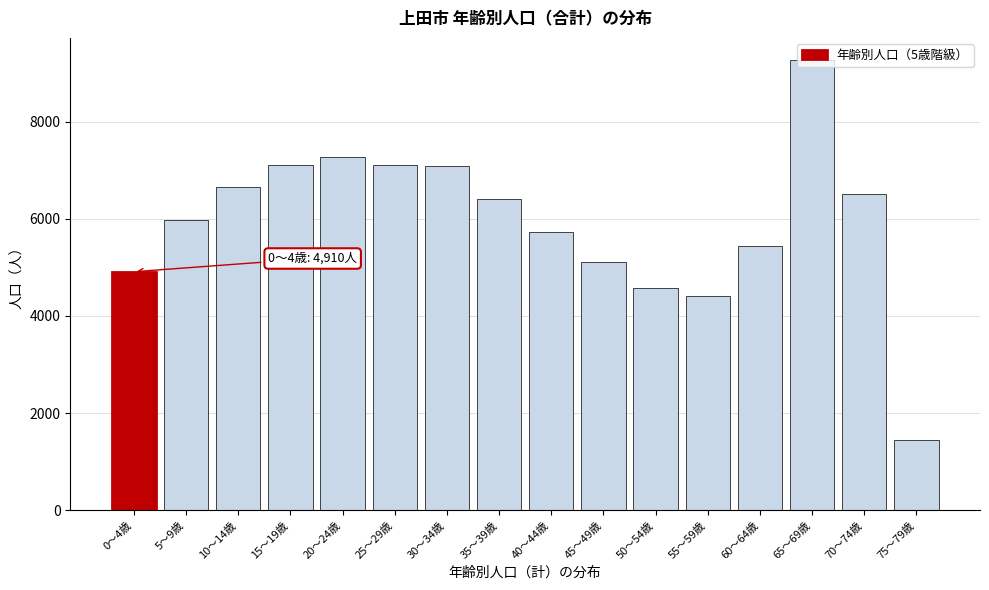

What is the approximate value at 20～24歳, to the nearest 50?

7250